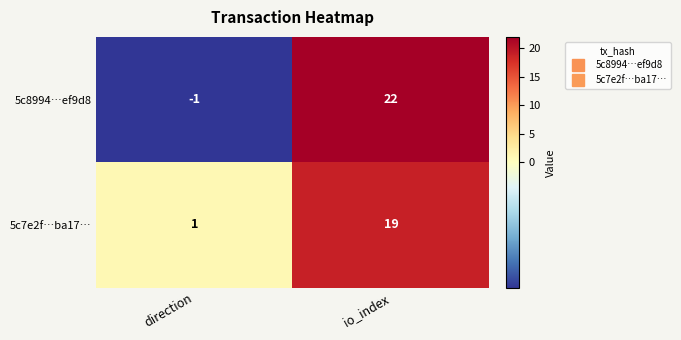

Which series has the largest range (max minus min)?

5c8994…ef9d8